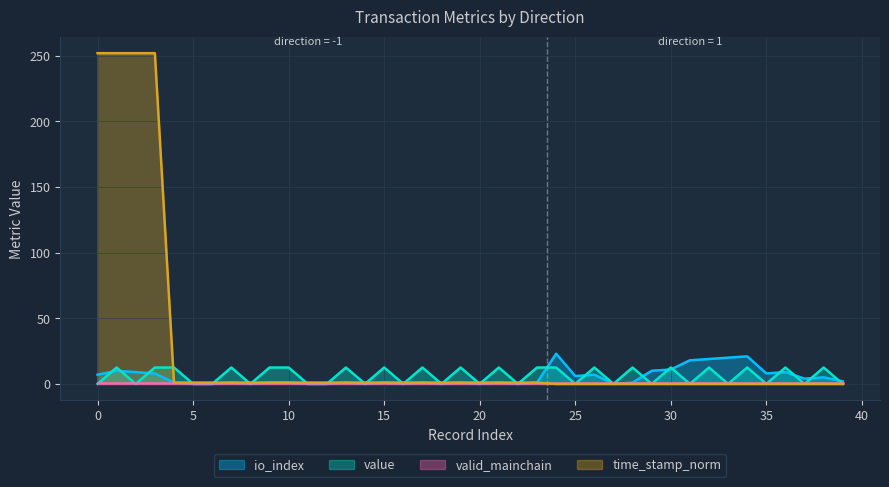

Which series has the largest total across all categories?

time_stamp_norm